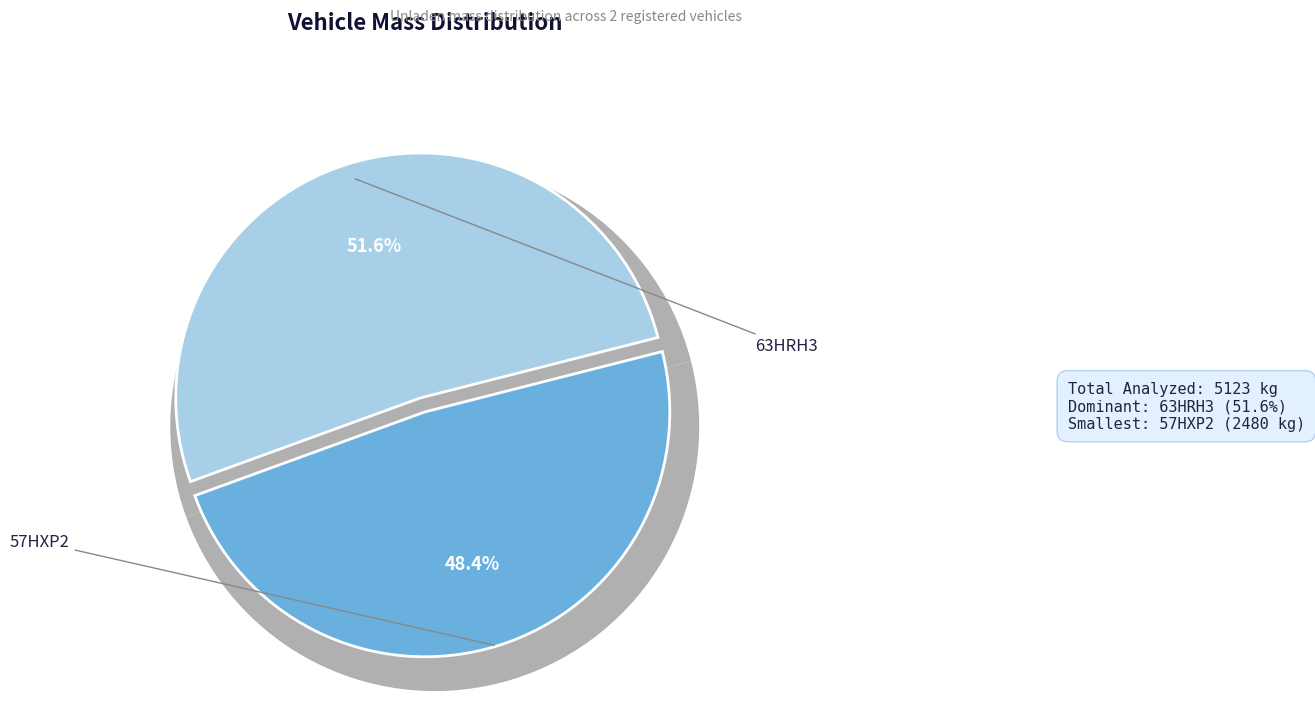

What is the majority slice?

63HRH3